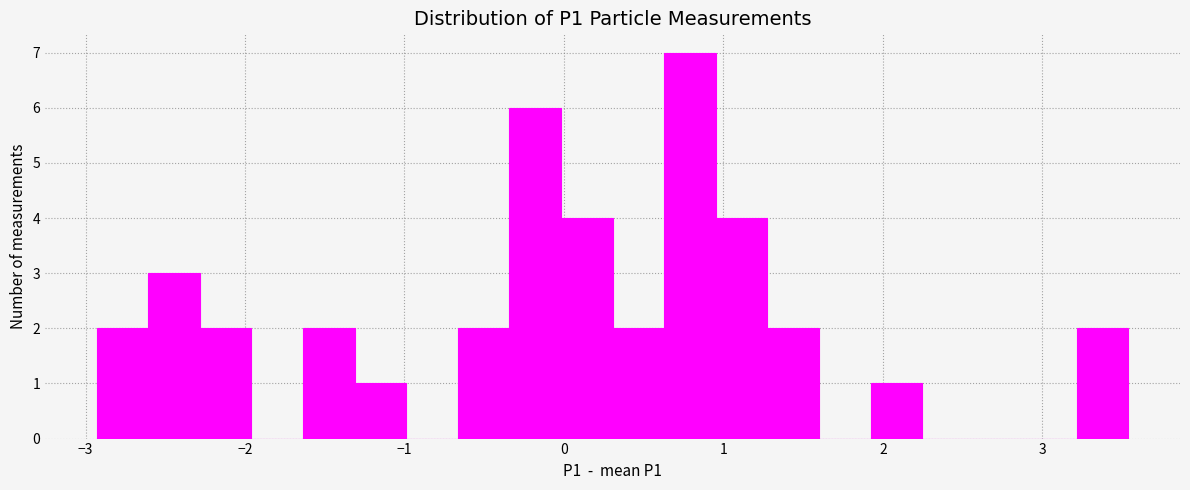

Read against the x-axis, roughly where is the centre of the tallest bar?

0.8